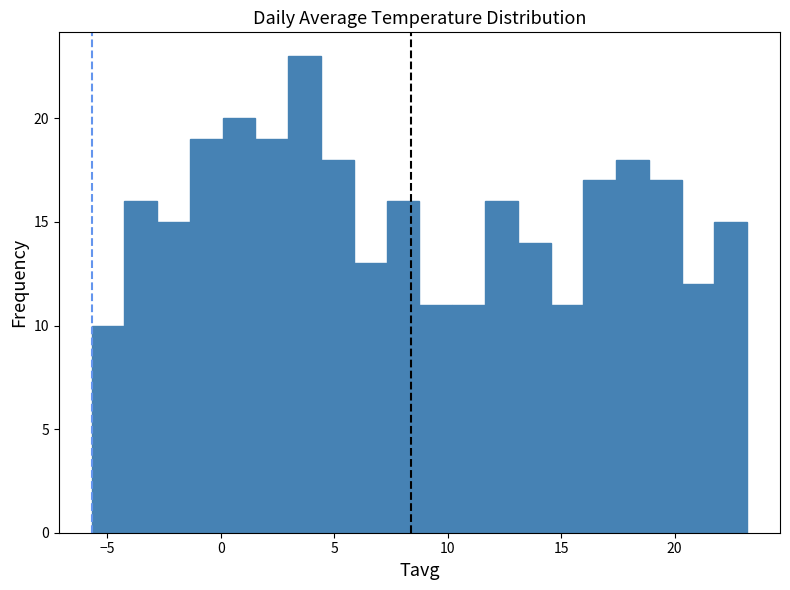

Around what value on the x-axis is the tallest bar? Give the approximate position of its centre, as read against the axis.

3.5